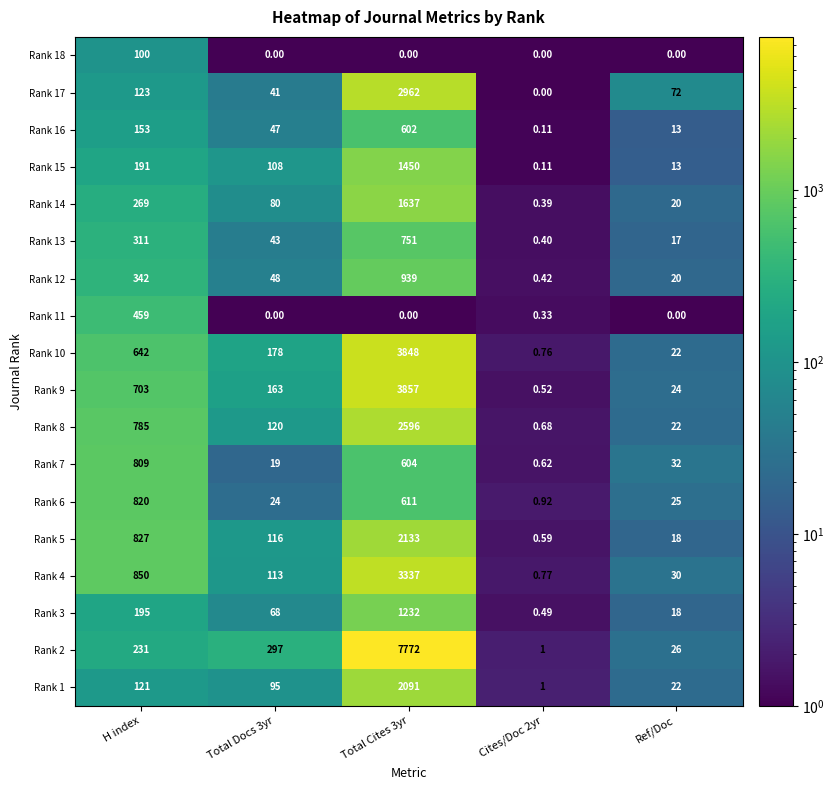

Where does the Rank 10 series first go above 178?

H index